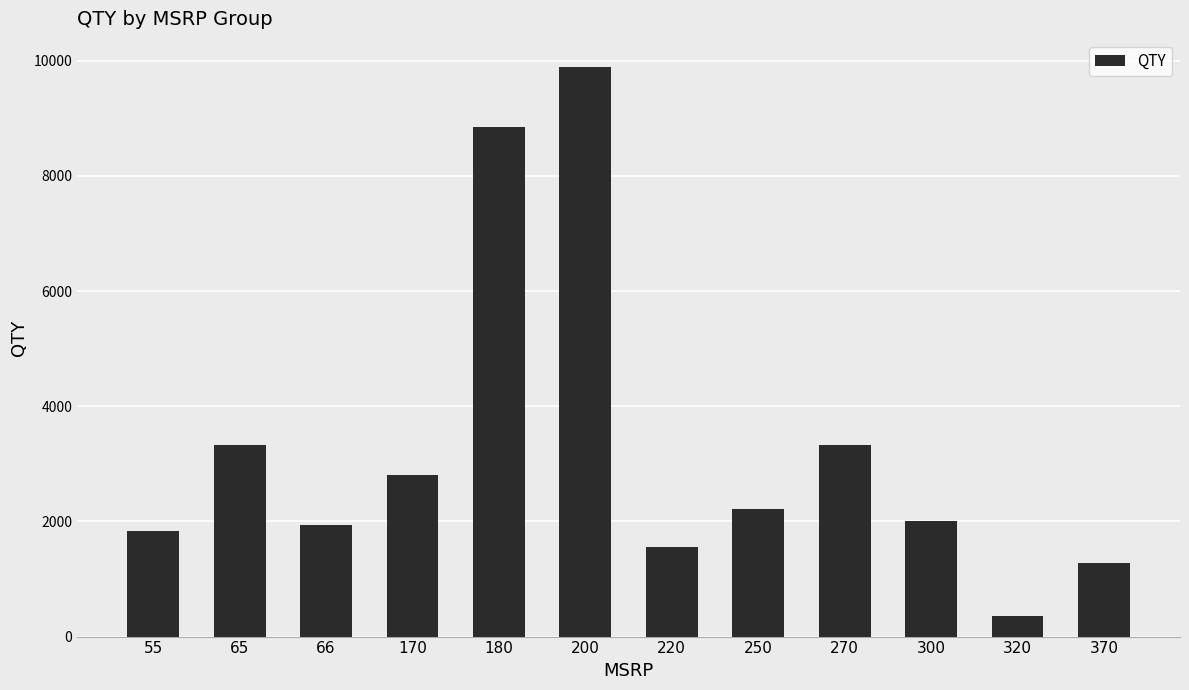

How many values are below 2208?

6